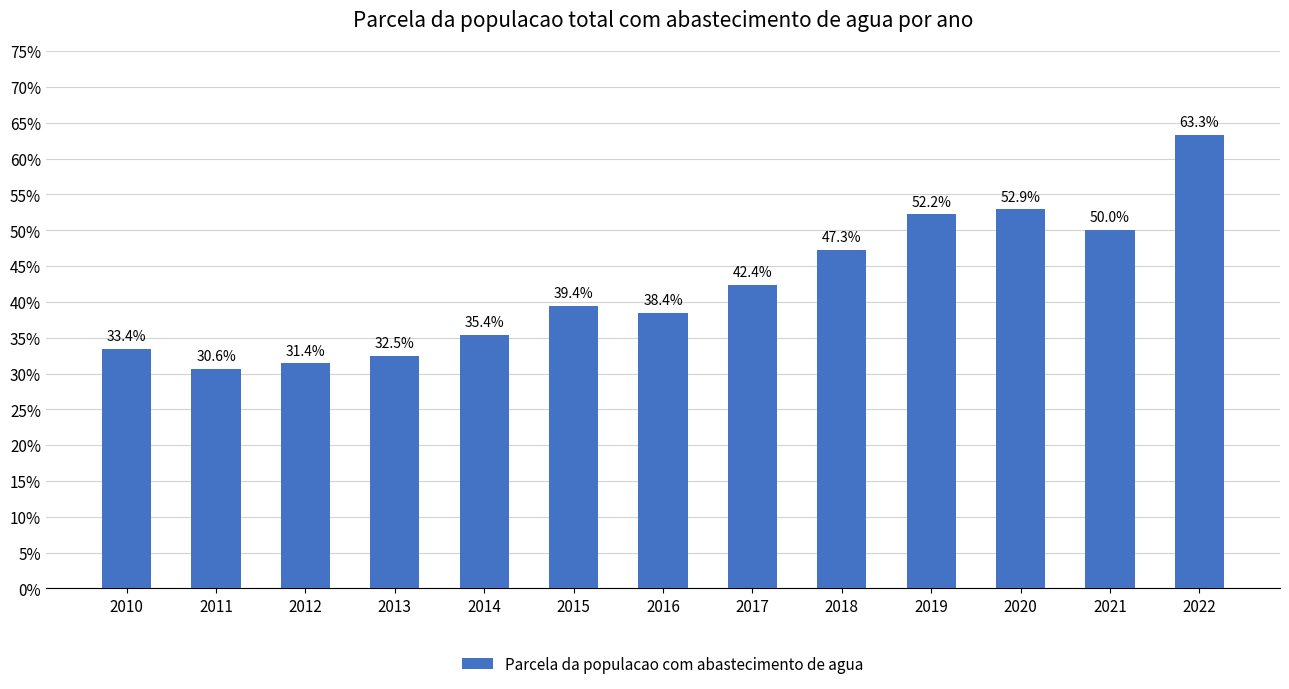

What is the approximate value at 2011?

0.3